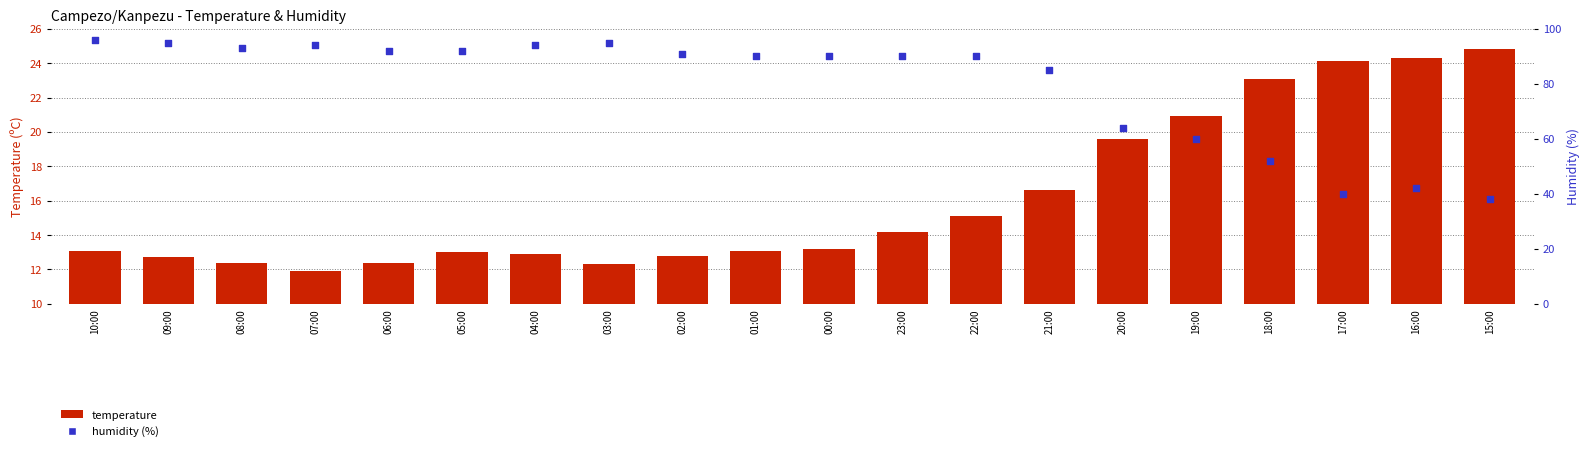

At how many categories does at least one series exceed 92?

6